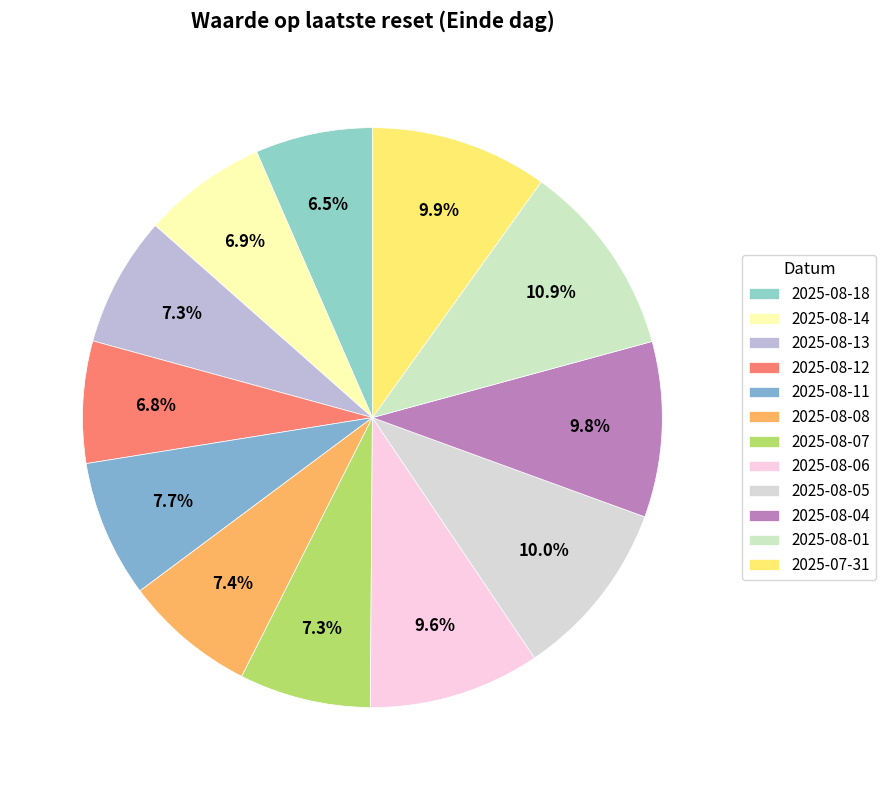

To the nearest percent, what is the combined percentage of 2025-08-04 and 2025-08-08?

17%